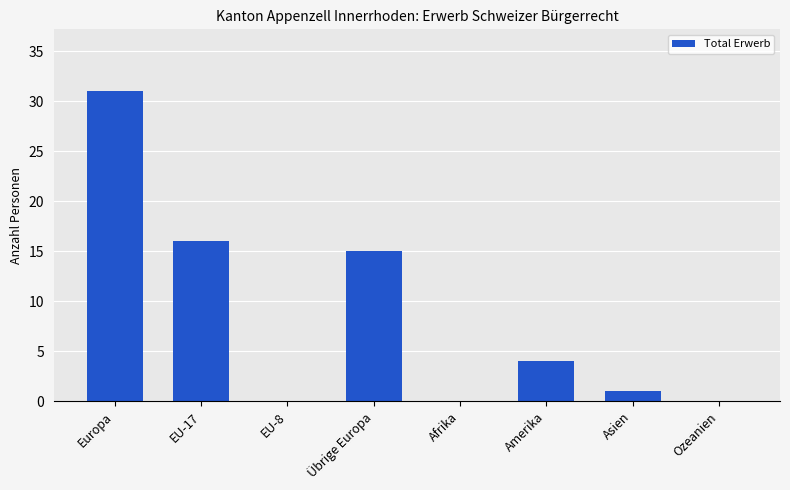

True or false: the data shows 6 at EU-17.

False